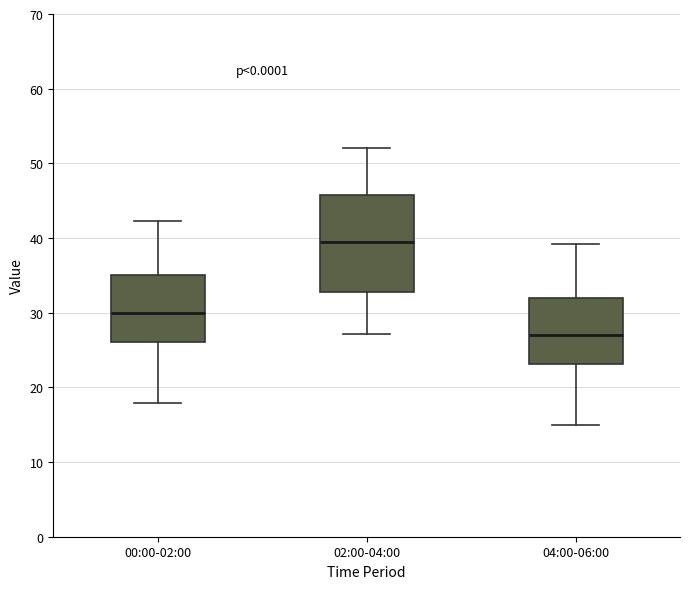

Reading left to right, read every box against the y-axis: the position of its median line, the range the box covers, and the ends of its whiskers. The values are not printed on the chart, so give them approximately, as read against the axis.

00:00-02:00: median 30, box 26 to 35, whiskers 18 to 42
02:00-04:00: median 40, box 33 to 46, whiskers 27 to 52
04:00-06:00: median 27, box 23 to 32, whiskers 15 to 39